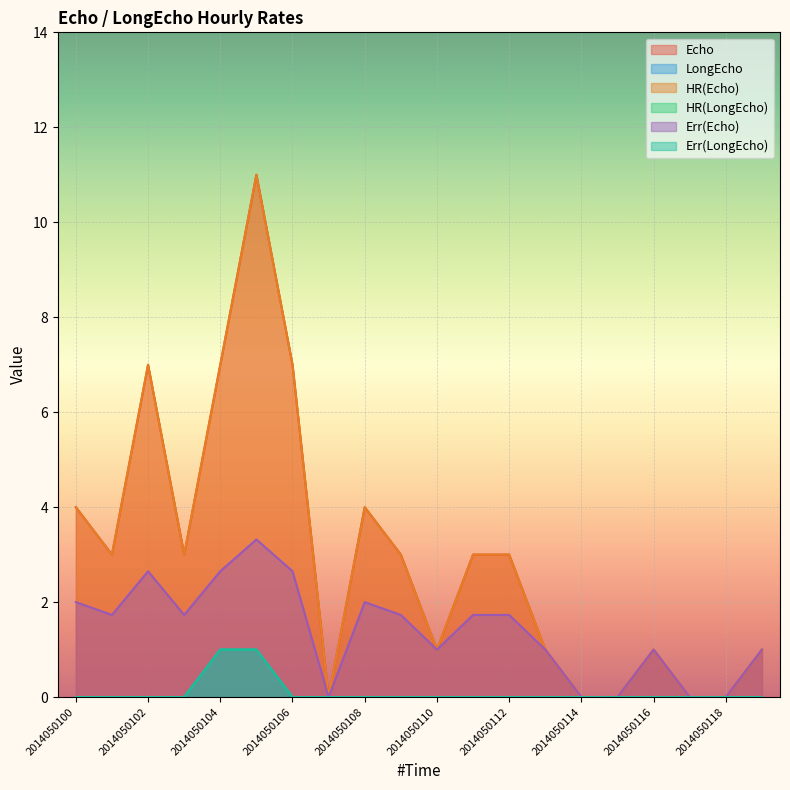

Which series has the widest spread of values?

Echo